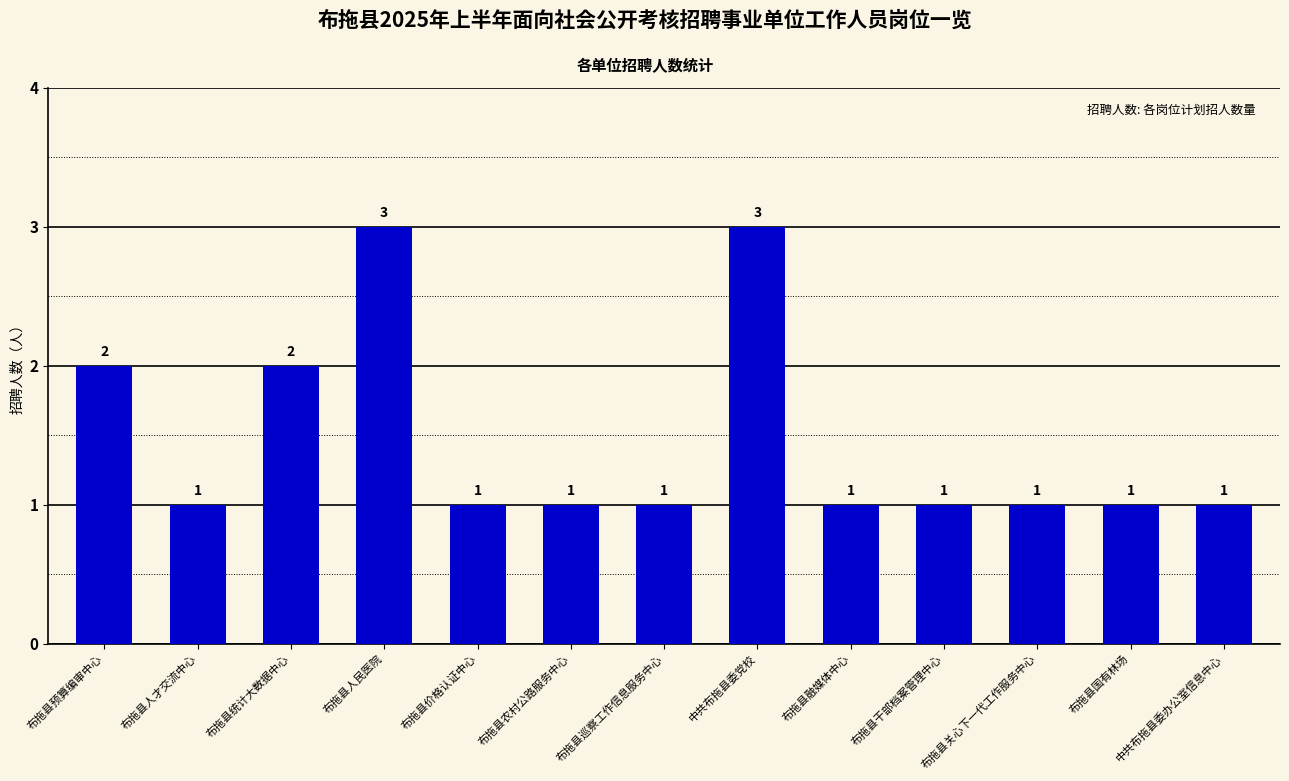

What is the sum of all values?

19